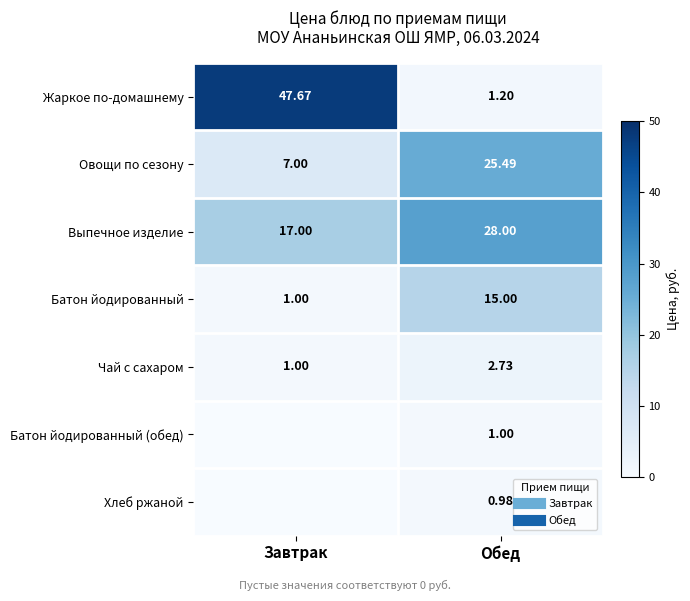

List the labels in order of Чай с сахаром value, largest first.

Обед, Завтрак